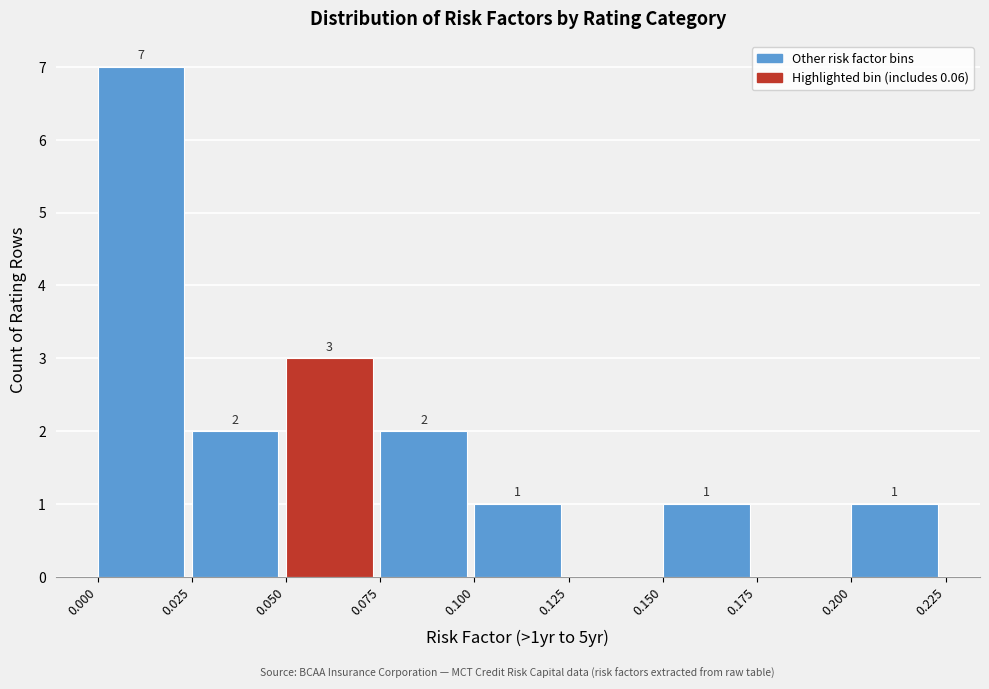

Which range on the x-axis has the tallest bar?

0.000 to 0.025